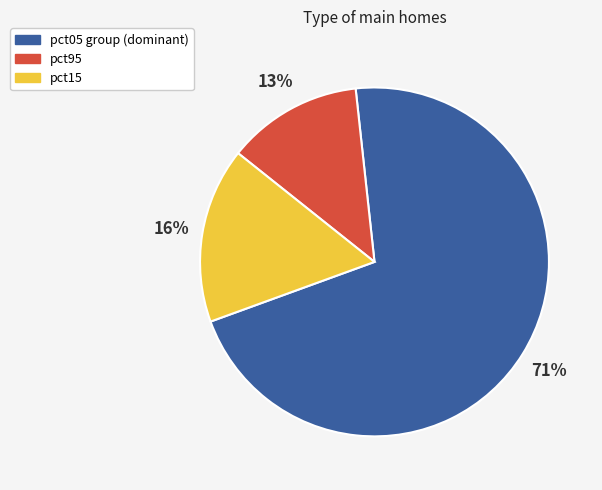

To the nearest percent, what is the average slice percentage?

33%